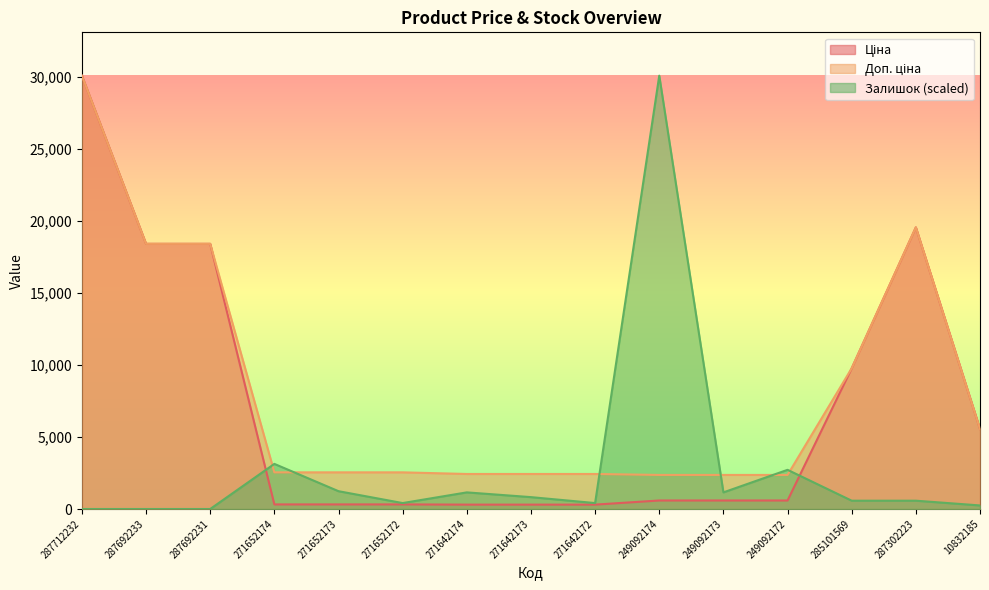

How many values in Залишок are above zero?

12